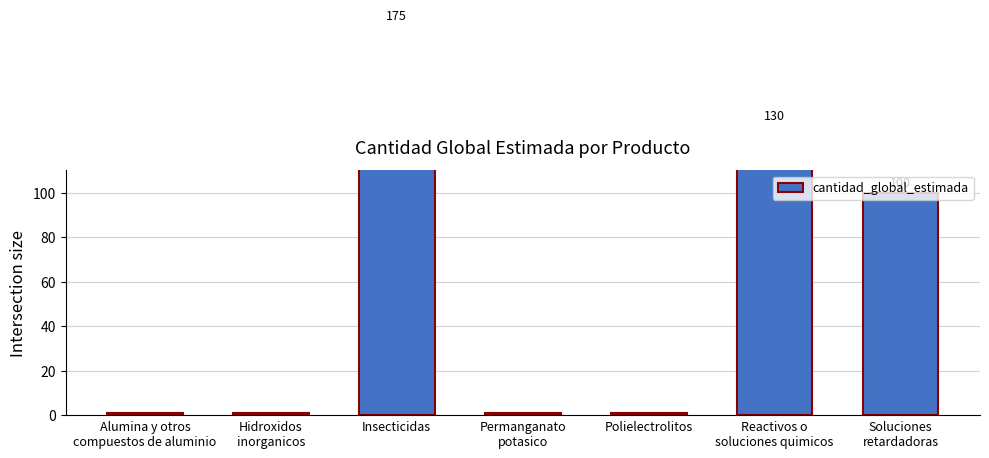

How many bars are there in total?

7